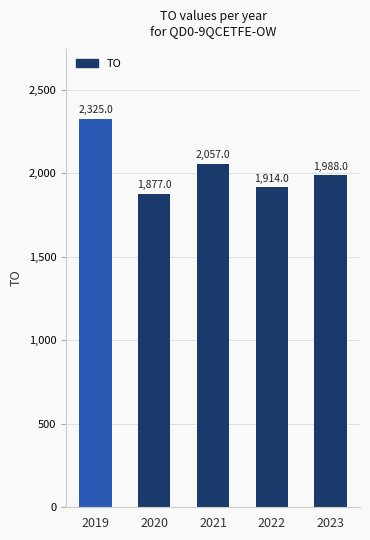

List the labels in order of value, largest first.

2019, 2021, 2023, 2022, 2020